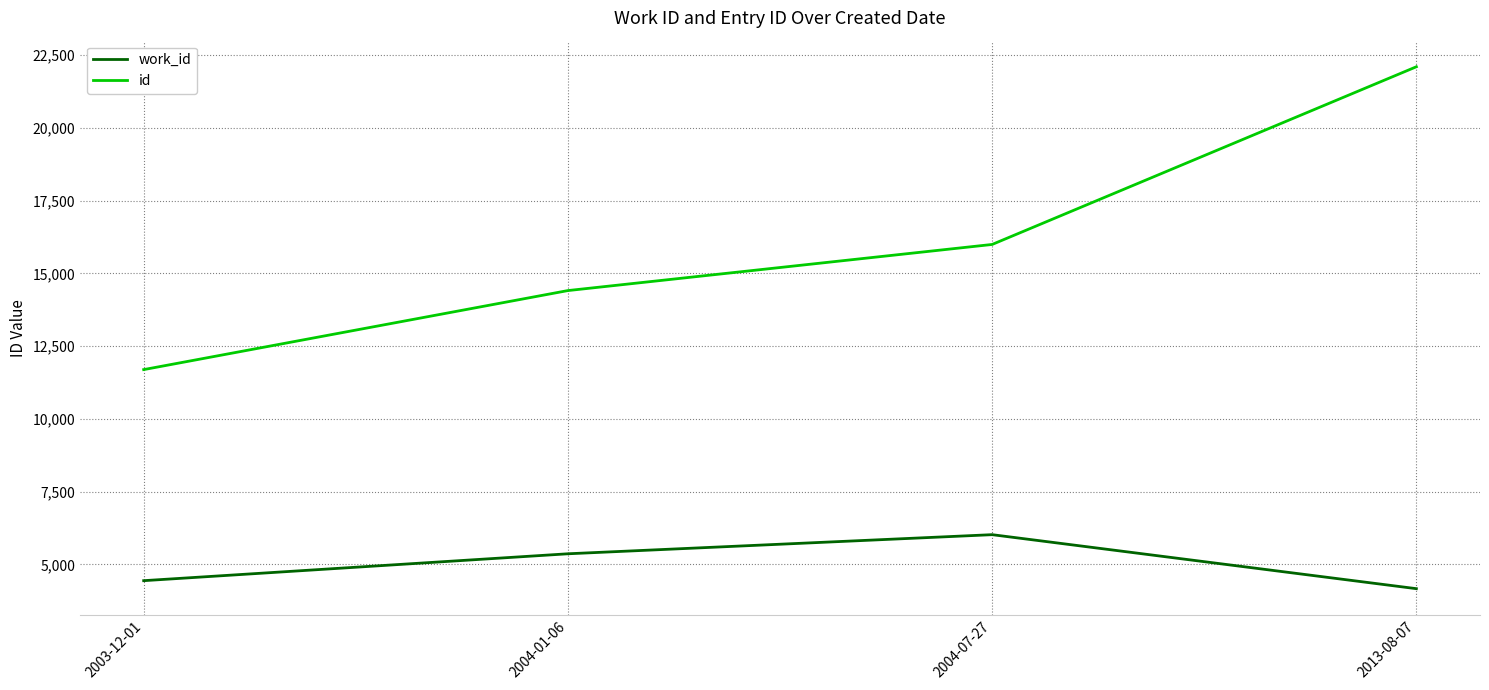

What are all the series names shown in the legend?

work_id, id